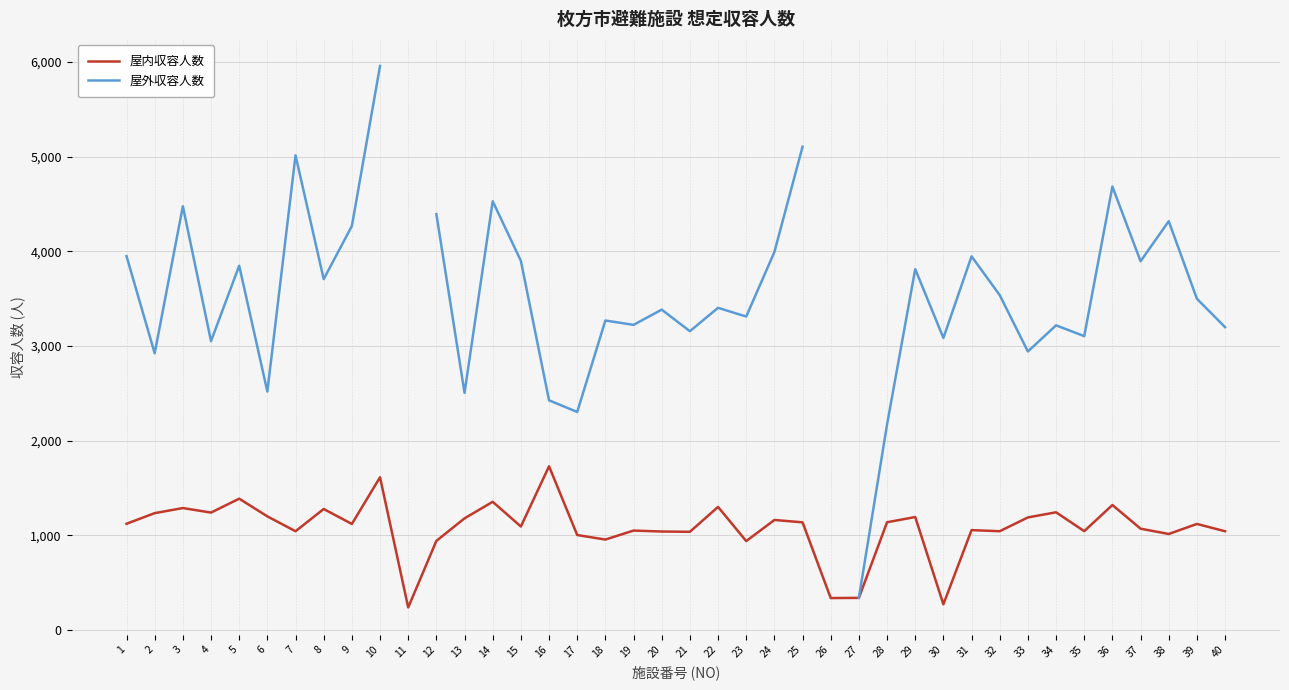

Rank the series by their maximum value, from highest to lowest.

屋外収容人数, 屋内収容人数